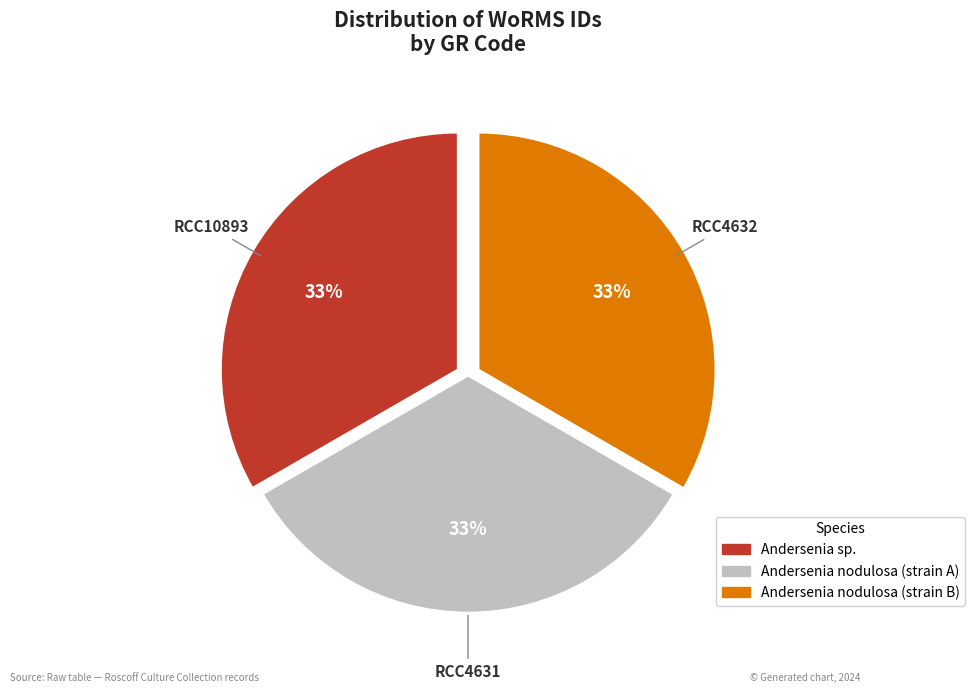

To the nearest percent, what is the average slice percentage?

33%